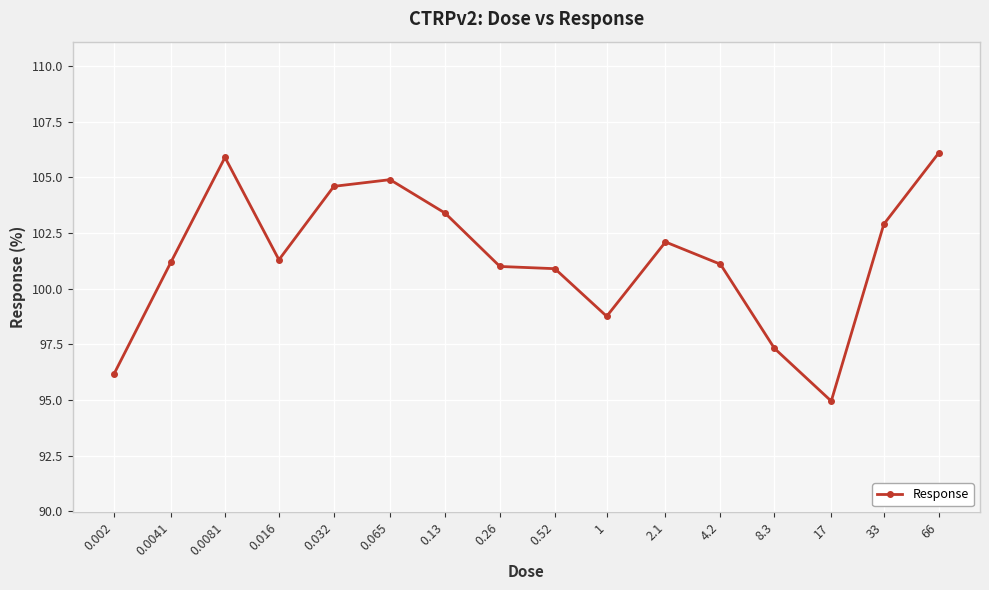

True or false: the data has more than 0 interior local peaks.

True